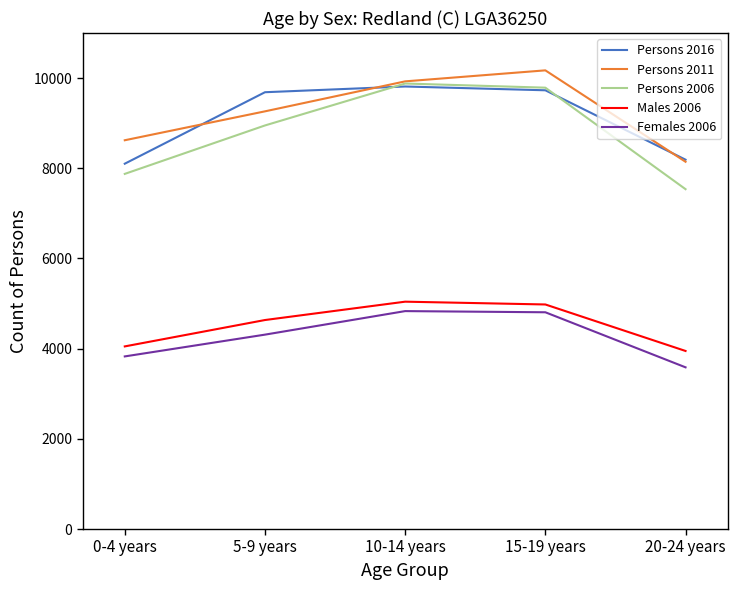

How many categories are shown in the chart?

5